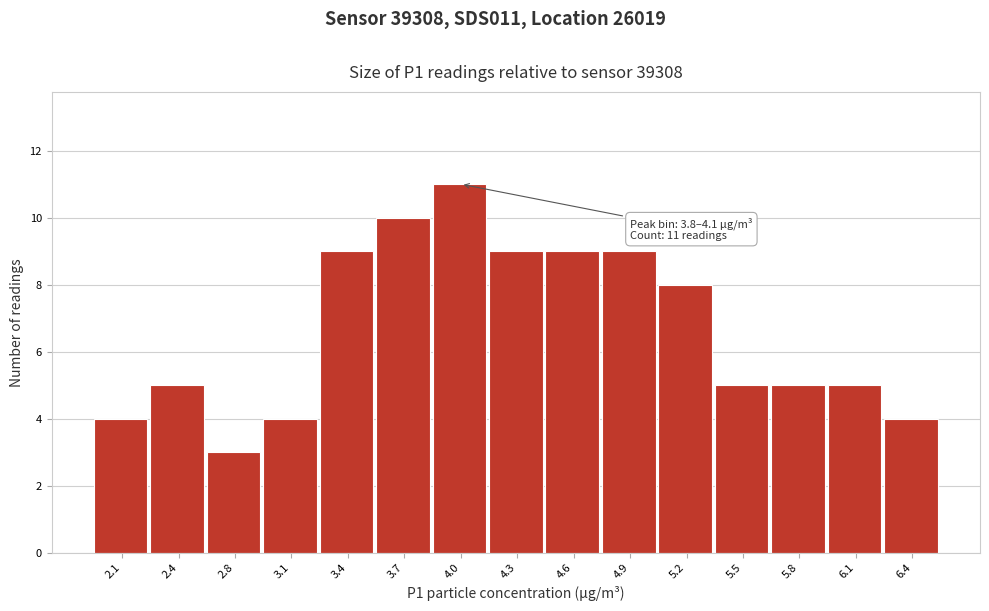

Over which range of the x-axis is the bar tallest?

3.85 to 4.15